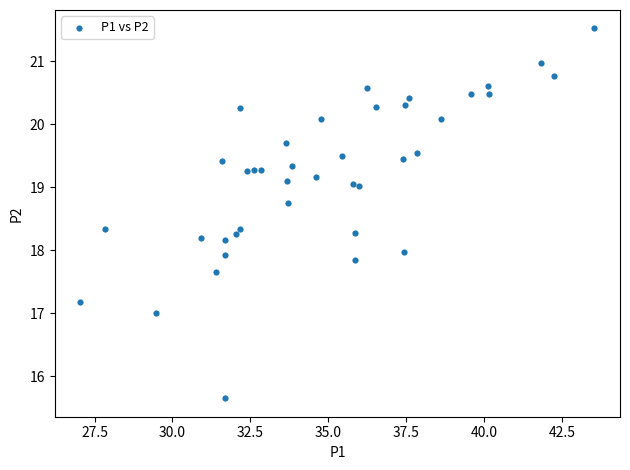

What is the range of X values (max minus min)?

16.5